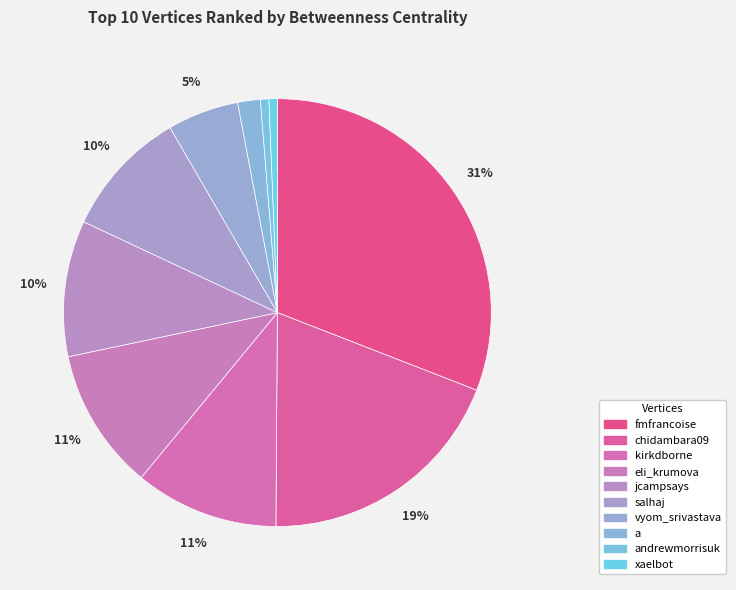

To the nearest percent, what is the difference between the chidambara09 and fmfrancoise slice percentages?

12%